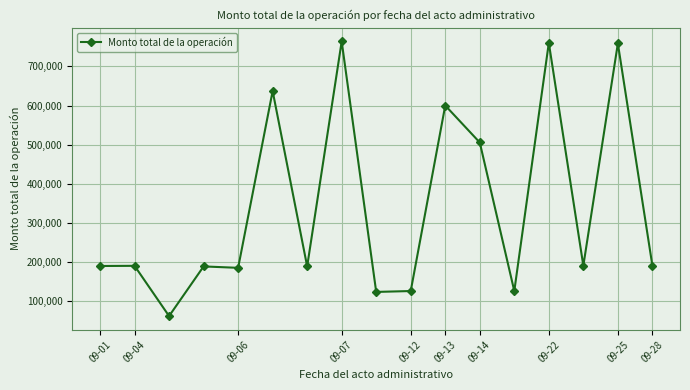

What is the value of the 12th point from the left?

505592